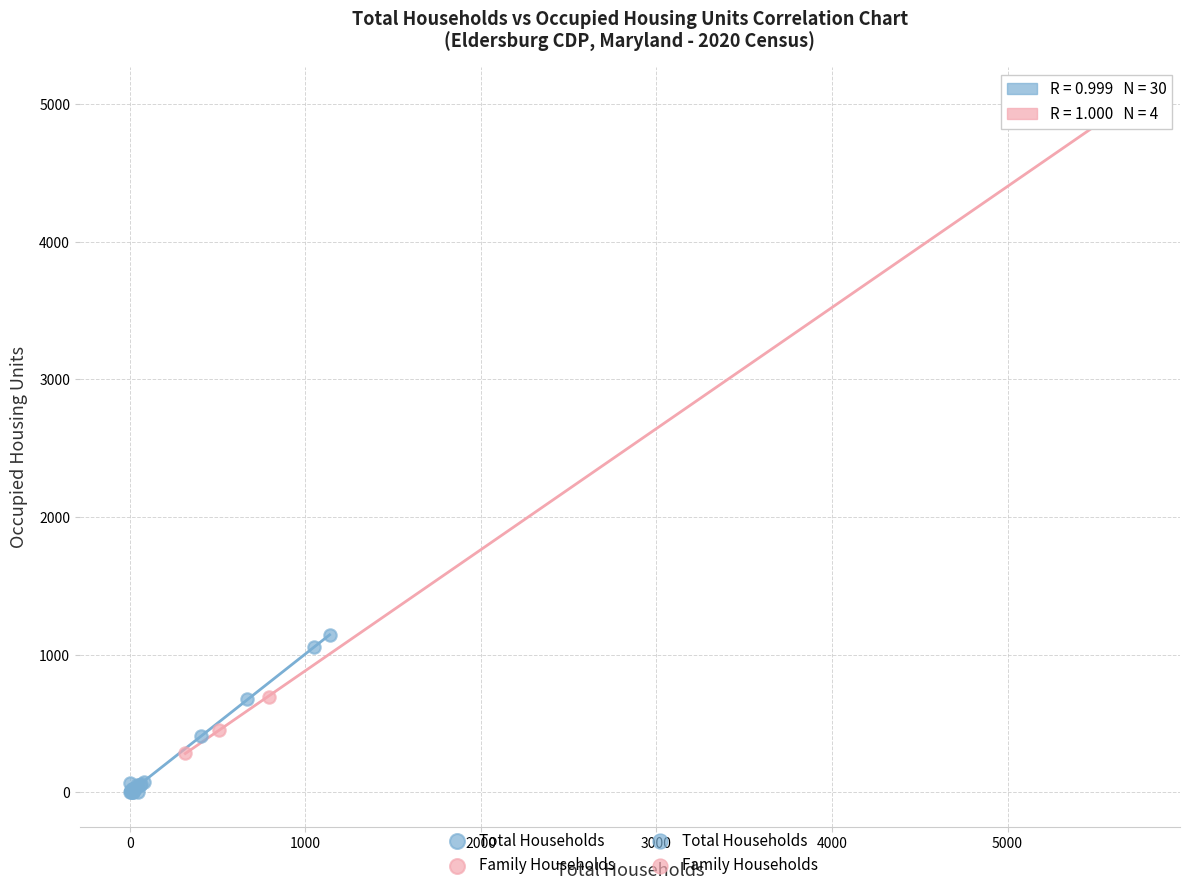

Which series reaches the minimum Y coordinate?

Total Households